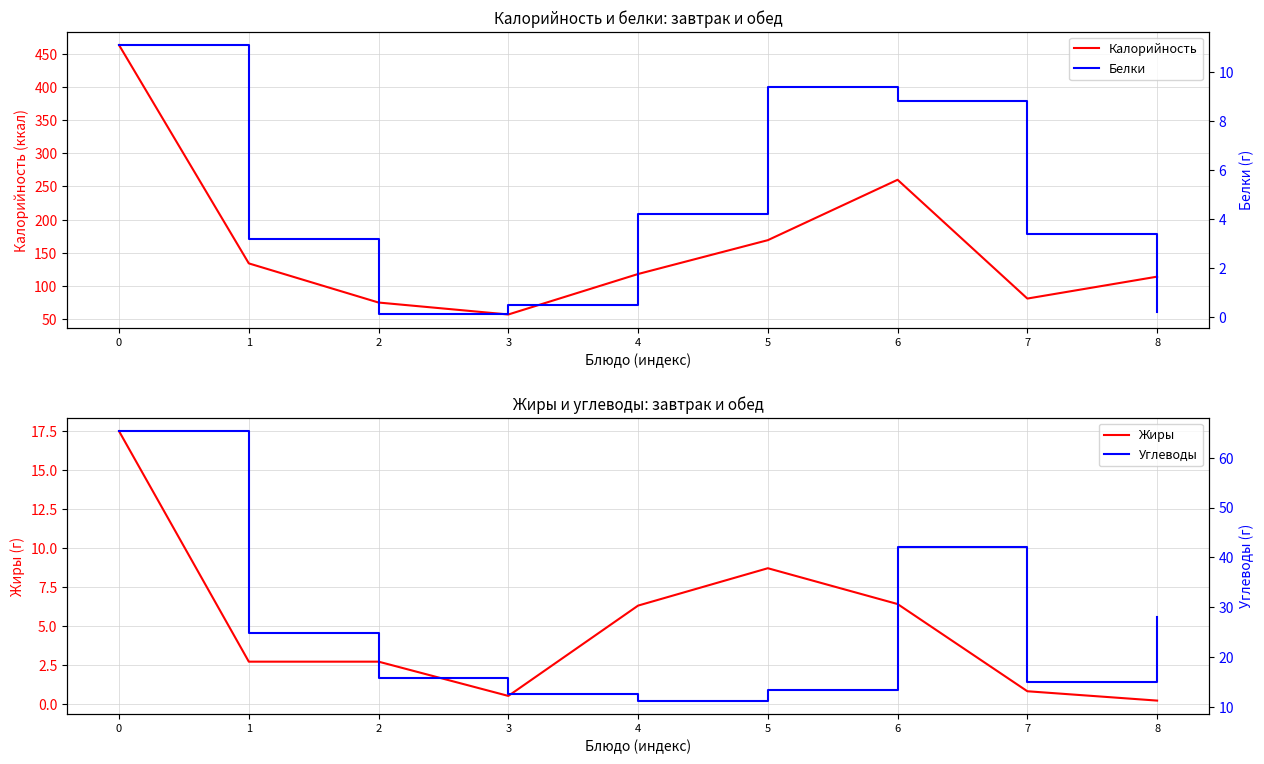

Does the chart display data point markers on the line(s)?

No